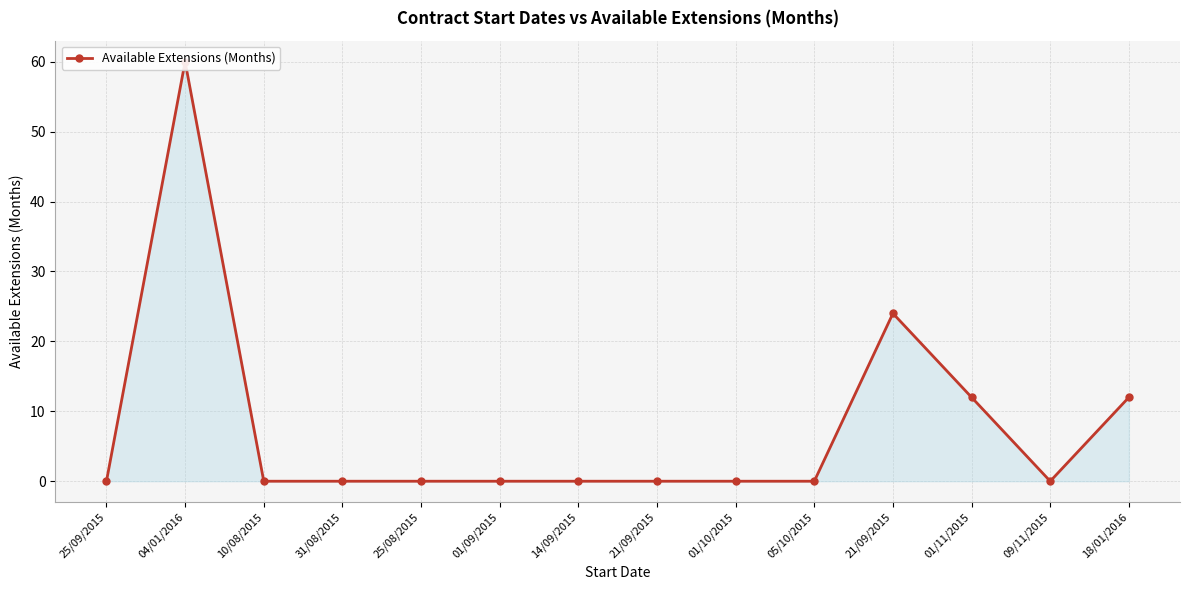

Reading left to right, what are all the values shown in this chart?

25/09/2015=0	04/01/2016=60	10/08/2015=0	31/08/2015=0	25/08/2015=0	01/09/2015=0	14/09/2015=0	21/09/2015=0	01/10/2015=0	05/10/2015=0	21/09/2015=24	01/11/2015=12	09/11/2015=0	18/01/2016=12